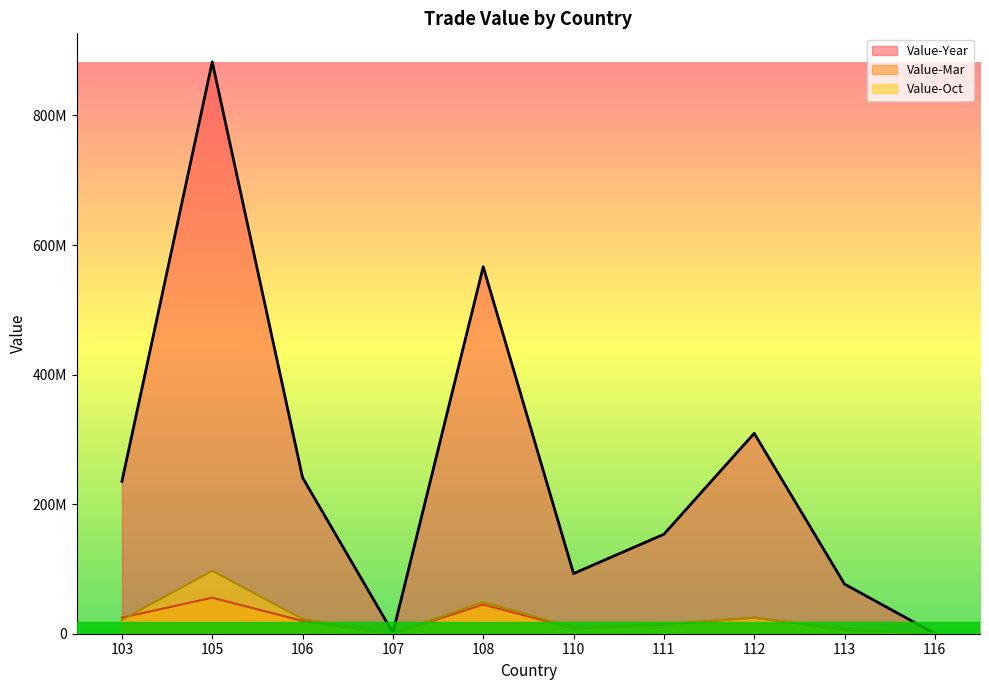

The Value-Year series shows 309329519 at 112. True or false?

True